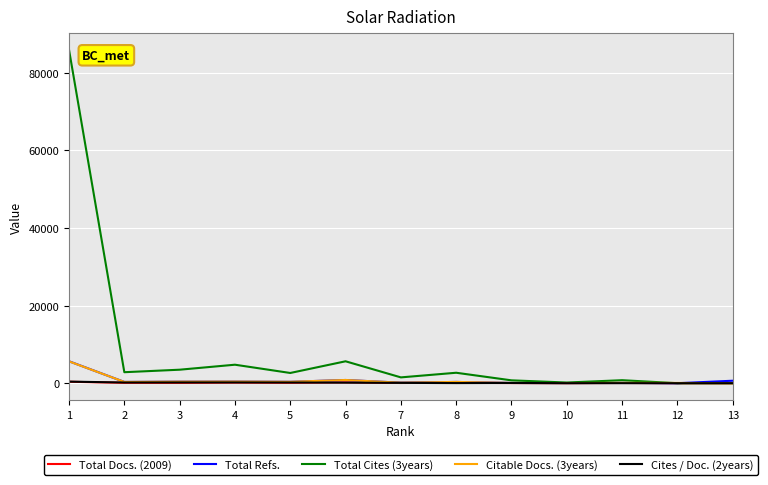

Which series has the largest range (max minus min)?

Total Cites (3years)